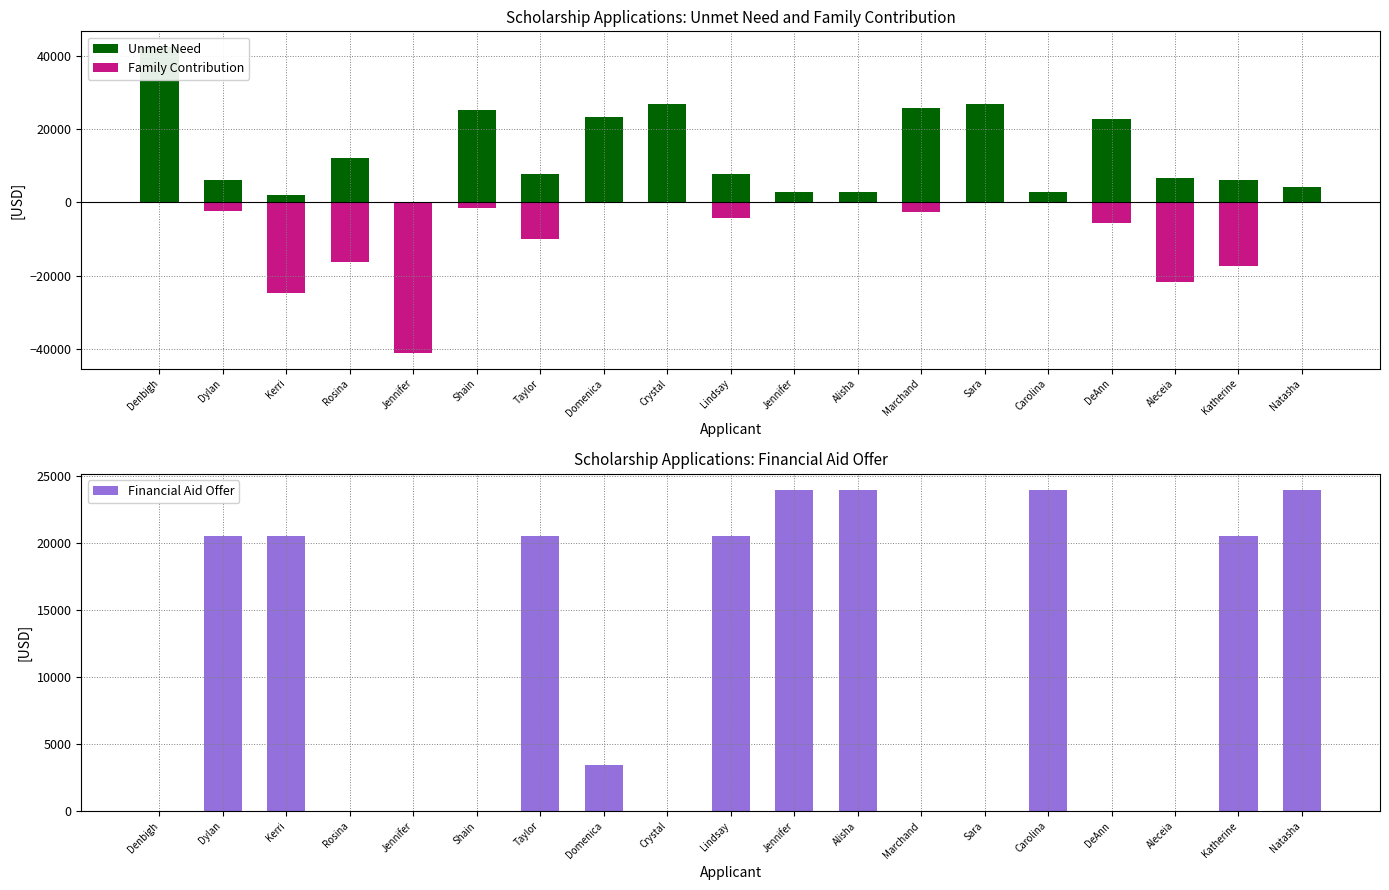

How many values in Family Contribution are below zero?

11